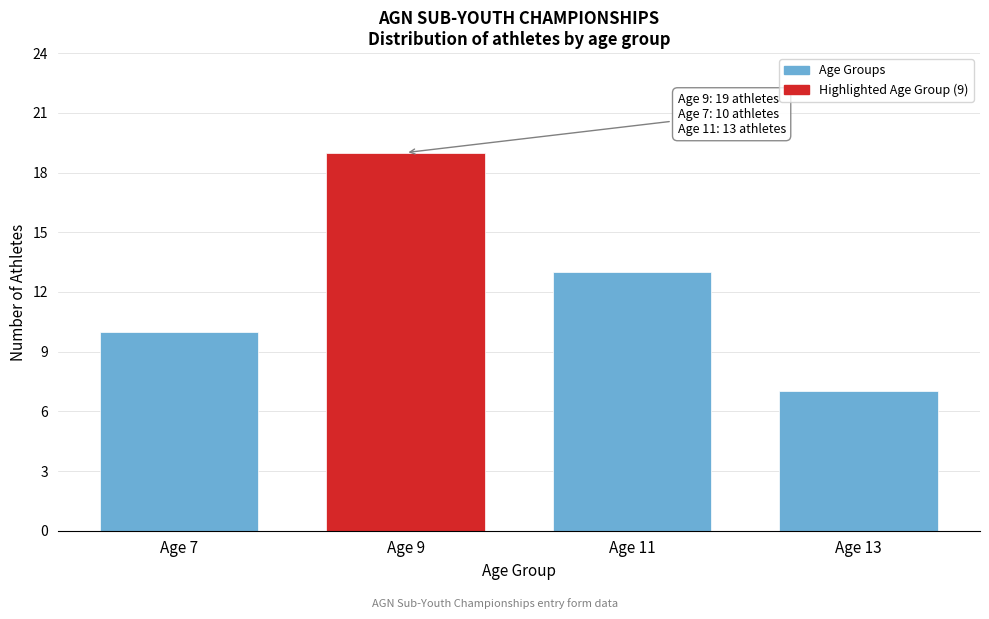

Reading right to left, transcribe all the data shown in this chart.

7	13	19	10